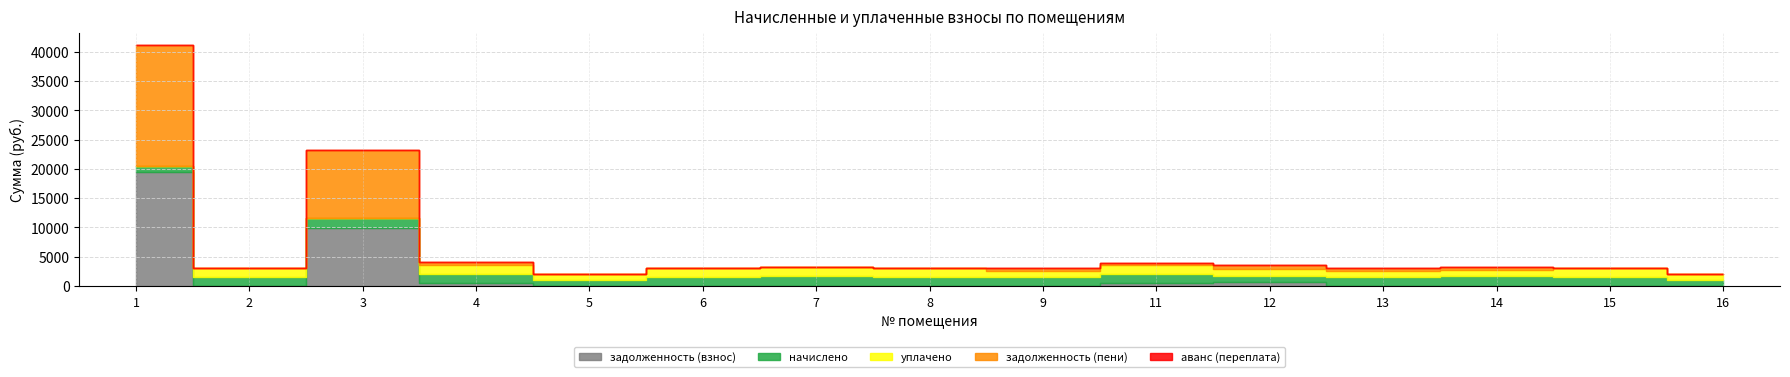

What are all the series names shown in the legend?

задолженность (взнос), начислено, уплачено, задолженность (пени), аванс (переплата)